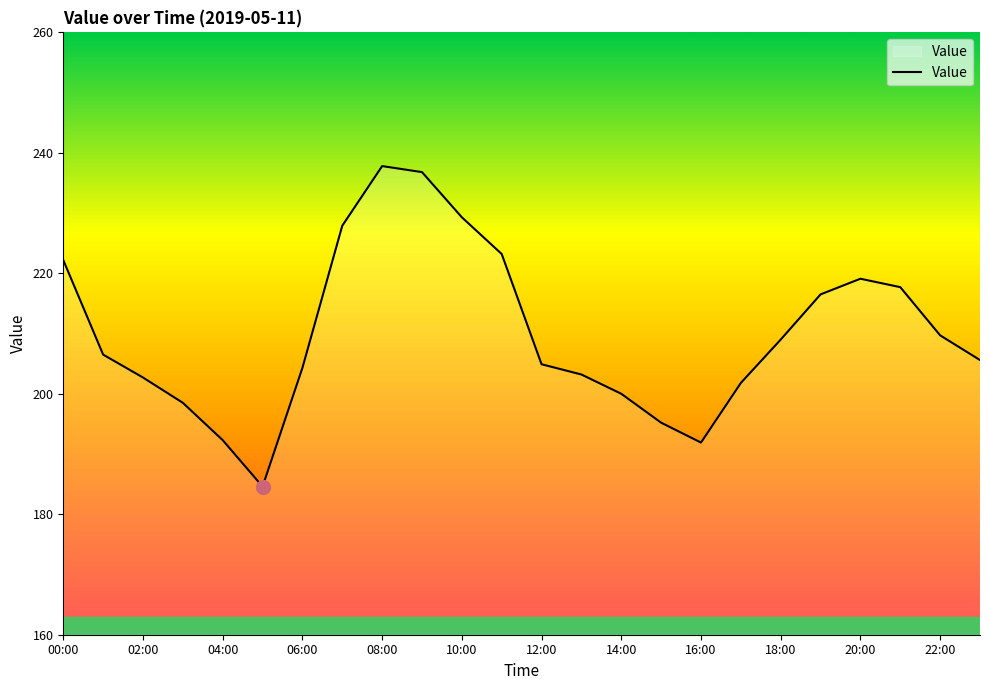

What is the average value?

210.0